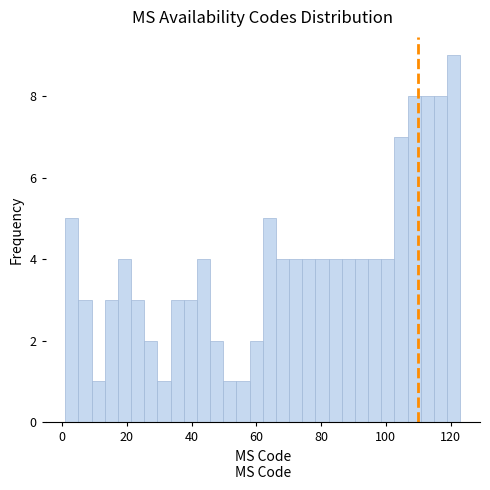

Around what value on the x-axis is the tallest bar? Give the approximate position of its centre, as read against the axis.

120